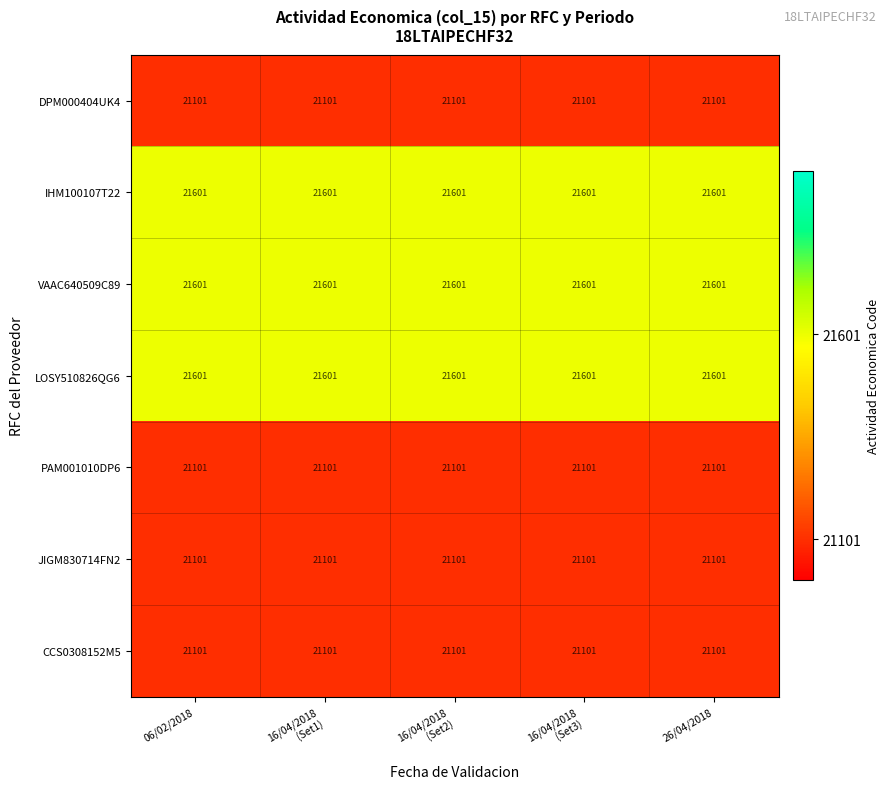

What is the total value across all series at 26/04/2018?

149207